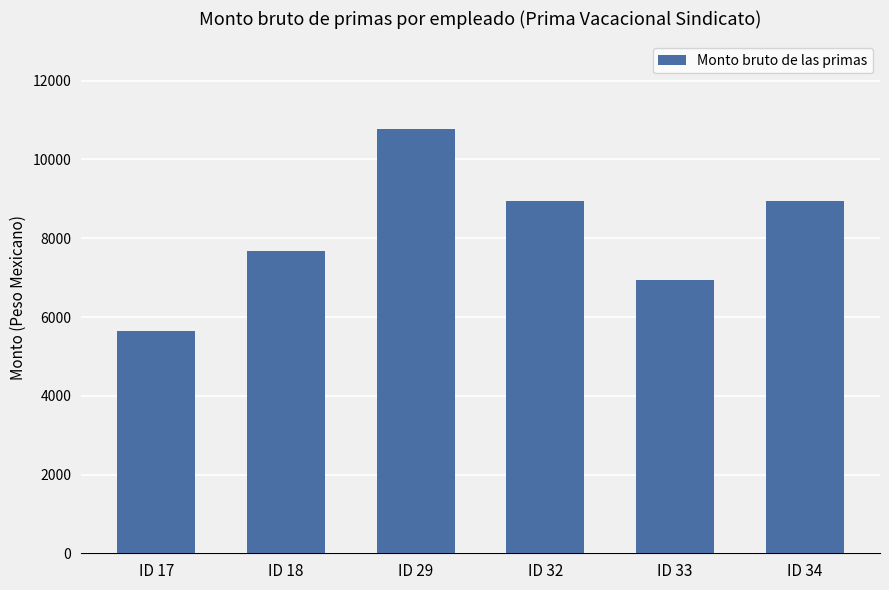

Is it true that the value at ID 33 is 1910.3?

False